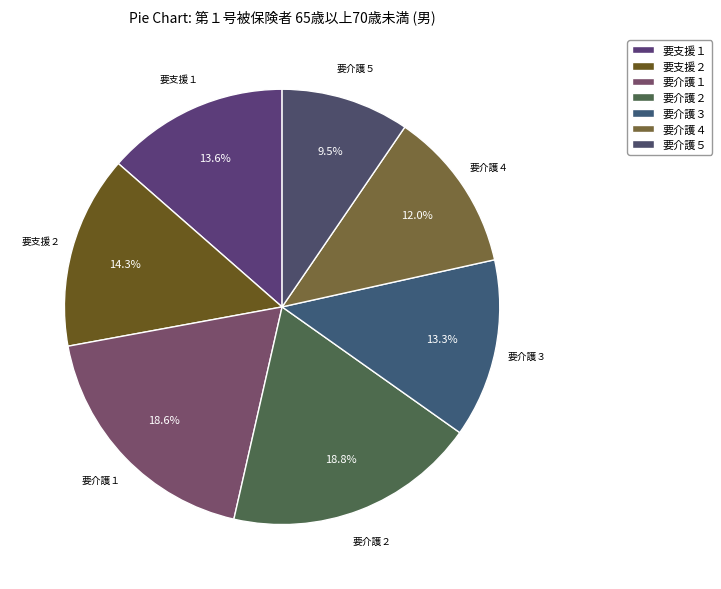

How many segments does this pie chart have?

7